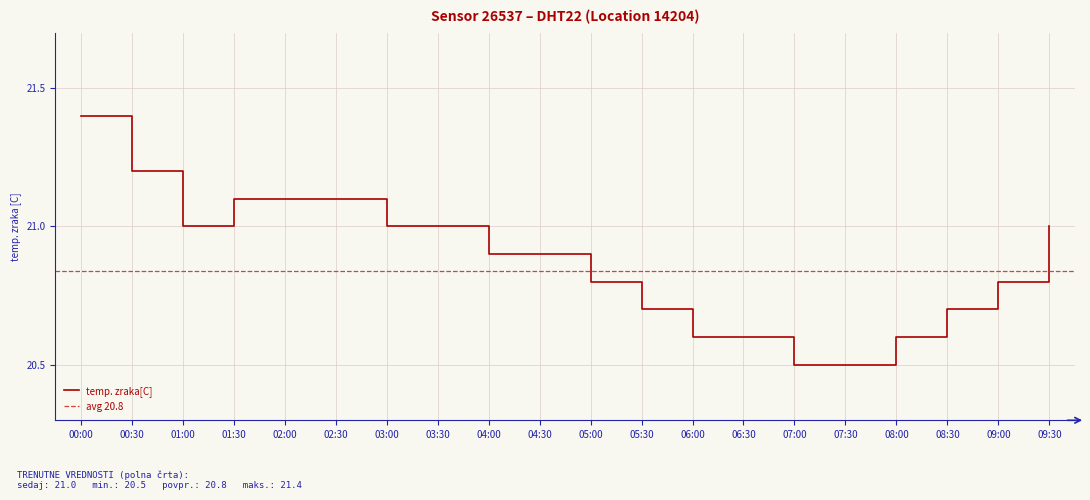

Reading left to right, extract all data points from this chart.

21.4	21.2	21.0	21.1	21.1	21.1	21.0	21.0	20.9	20.9	20.8	20.7	20.6	20.6	20.5	20.5	20.6	20.7	20.8	21.0